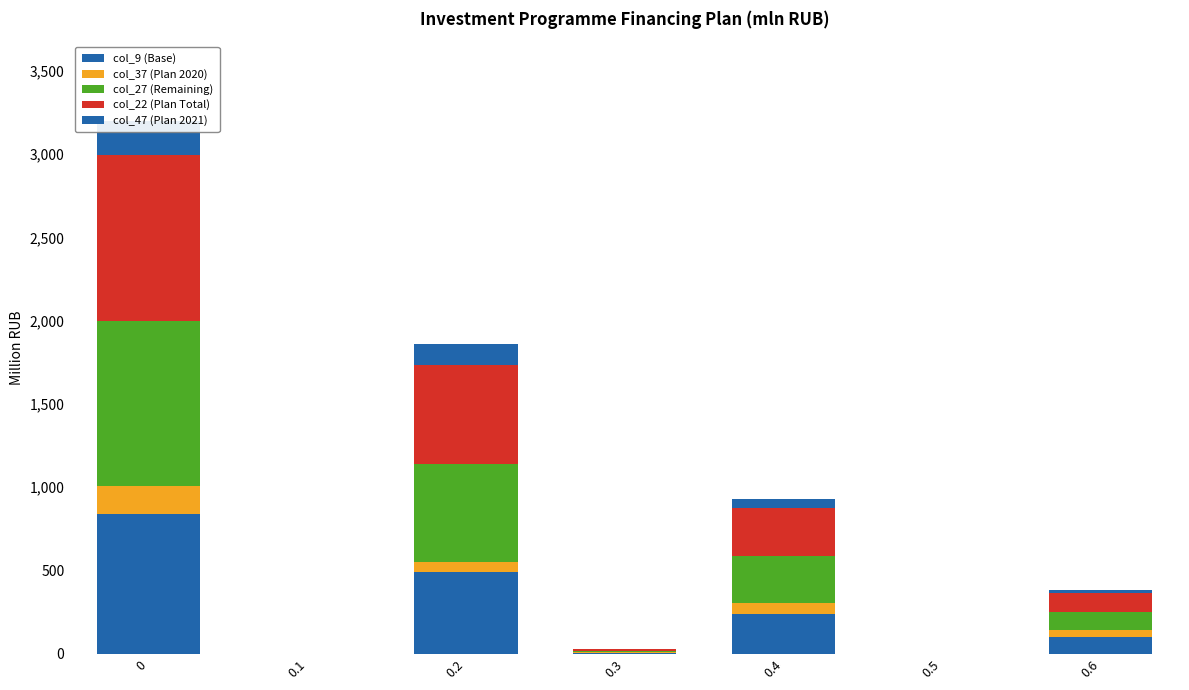

The value of col_9 (Base) at 0.5 is 0.0. True or false?

True